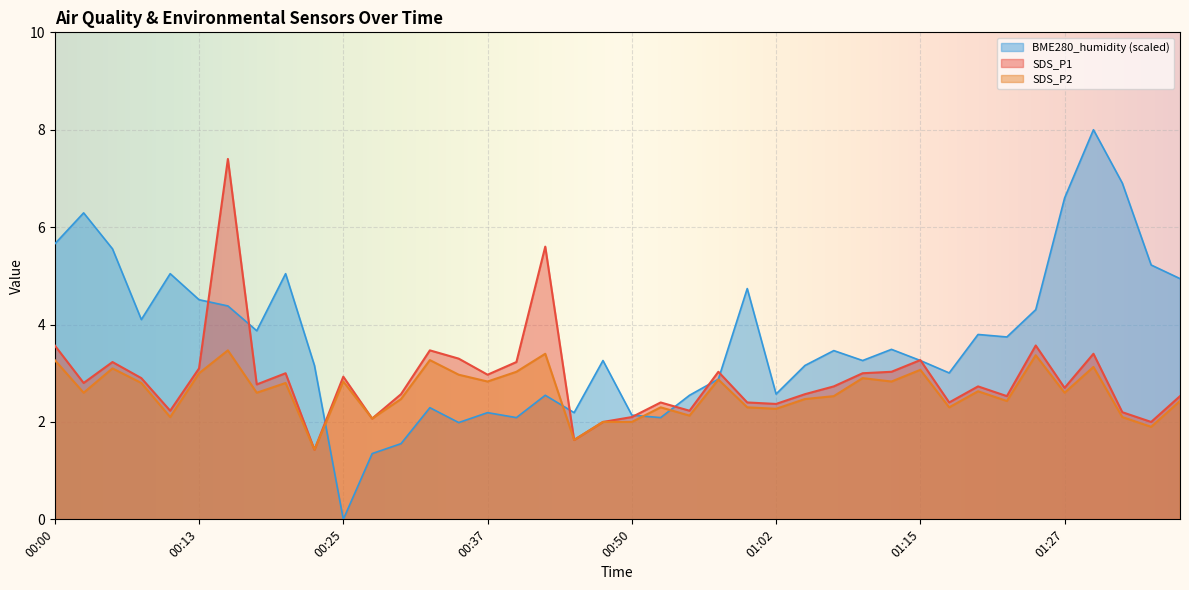

What is the difference between the highest and lowest values at 00:30?

1.0